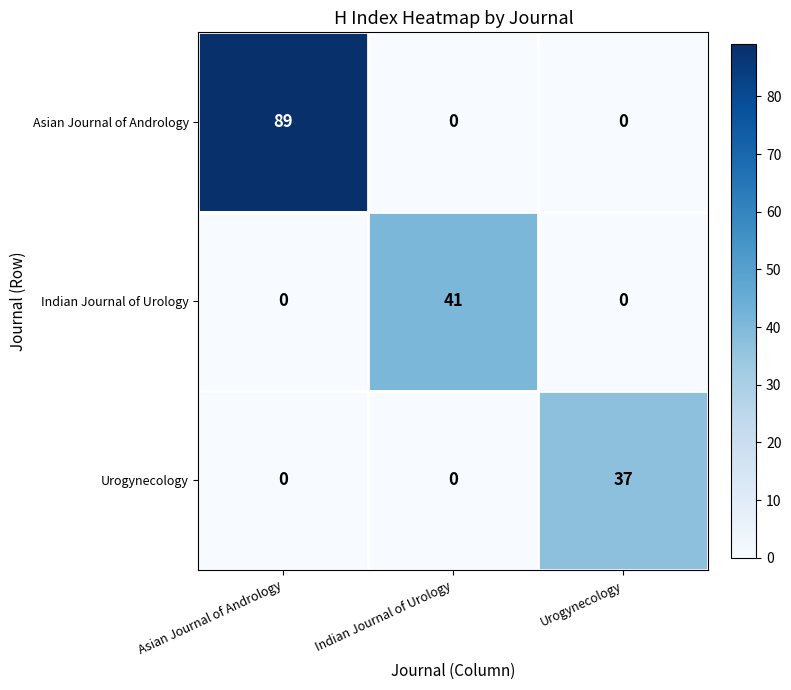

What is the difference between the maximum and minimum values in the Indian Journal of Urology series?

41